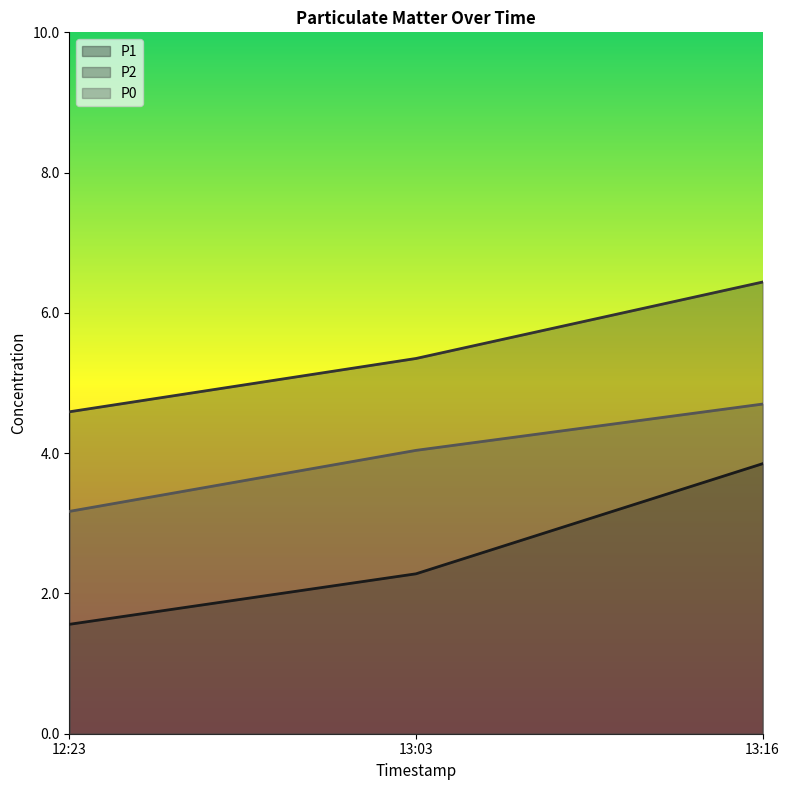

The value of P2 at 13:16 is 9.8. True or false?

False